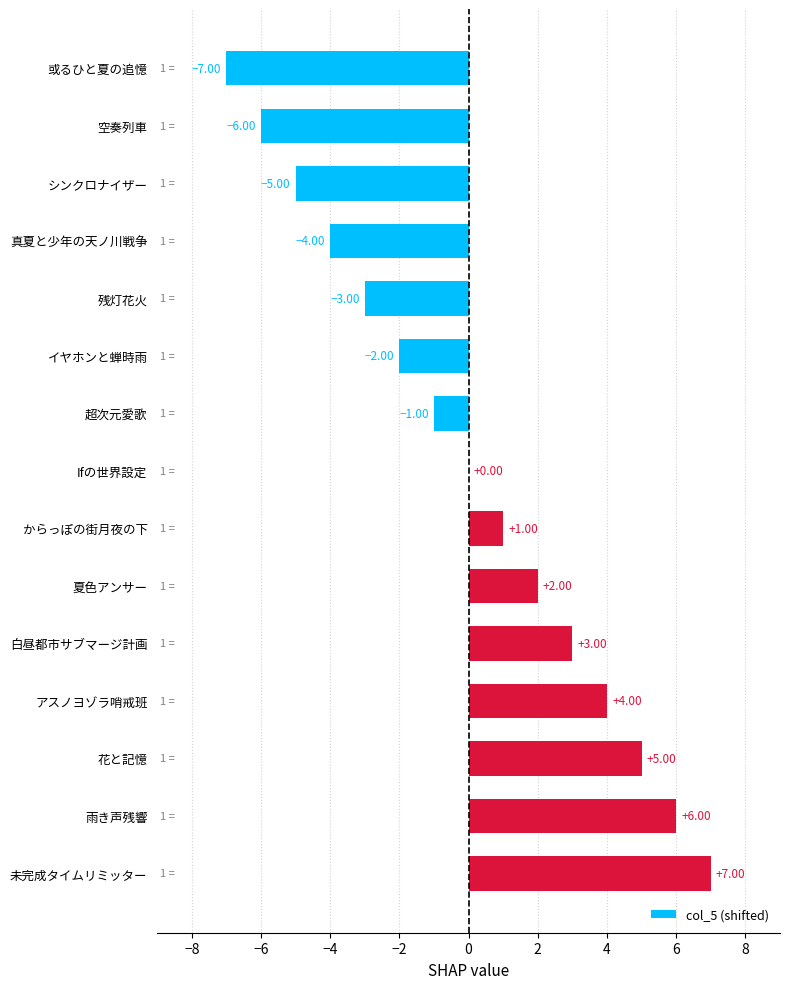

Between 未完成タイムリミッター and 真夏と少年の天ノ川戦争, which is larger?

未完成タイムリミッター